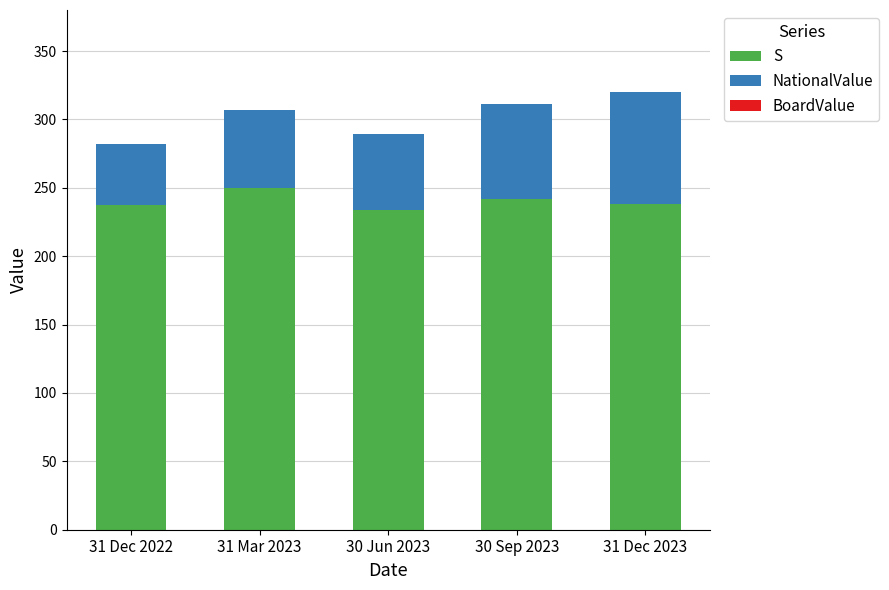

What position from the right is 30 Sep 2023?

2